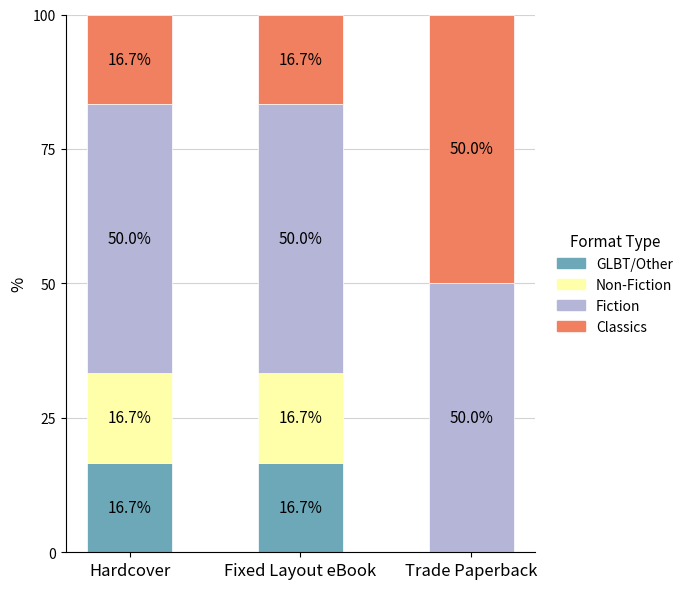

Are the bars grouped side by side (vs. stacked)?

No